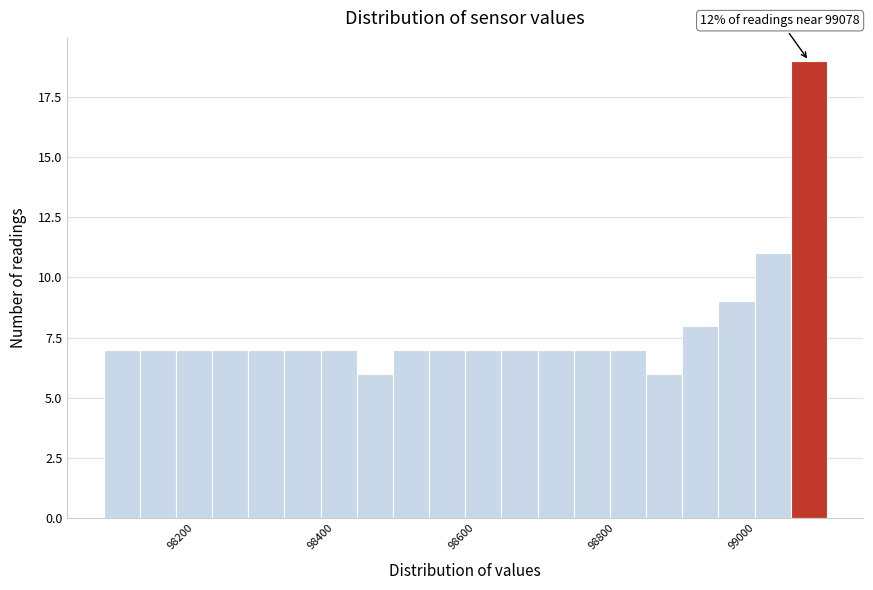

Read against the x-axis, roughly where is the centre of the tallest bar?

99080